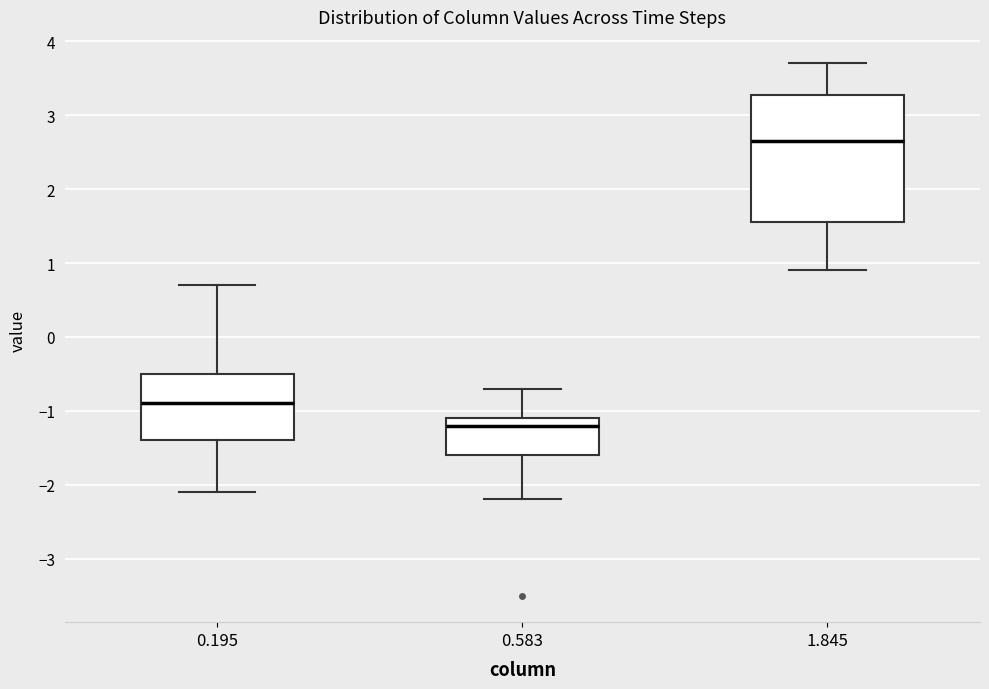

Where does the lower whisker of the box at x = 0.195 end on the y-axis? The values are not printed on the chart, so give them approximately, as read against the axis.

-2.1